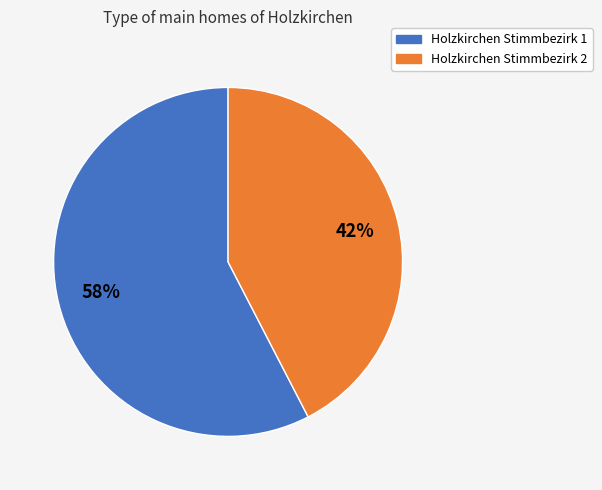

Which slice is the largest?

Holzkirchen Stimmbezirk 1